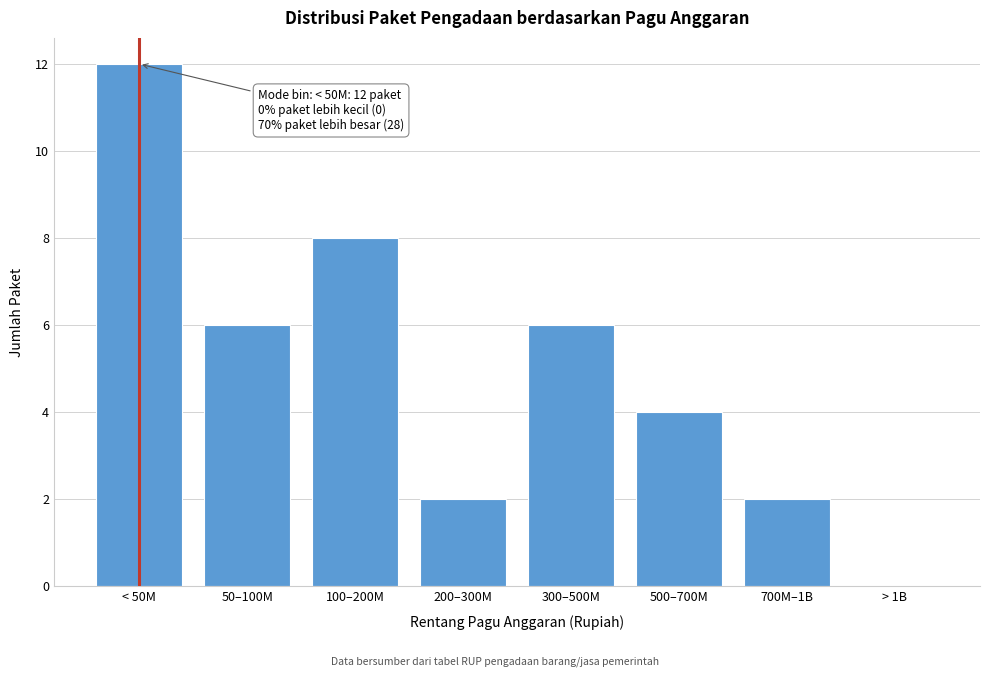

Reading right to left, extract all data points from this chart.

> 1B=0	700M–1B=2	500–700M=4	300–500M=6	200–300M=2	100–200M=8	50–100M=6	< 50M=12